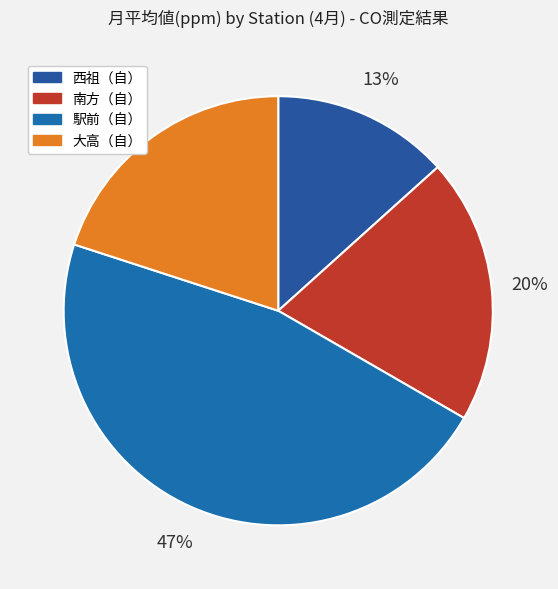

Is there a majority slice in this chart?

No